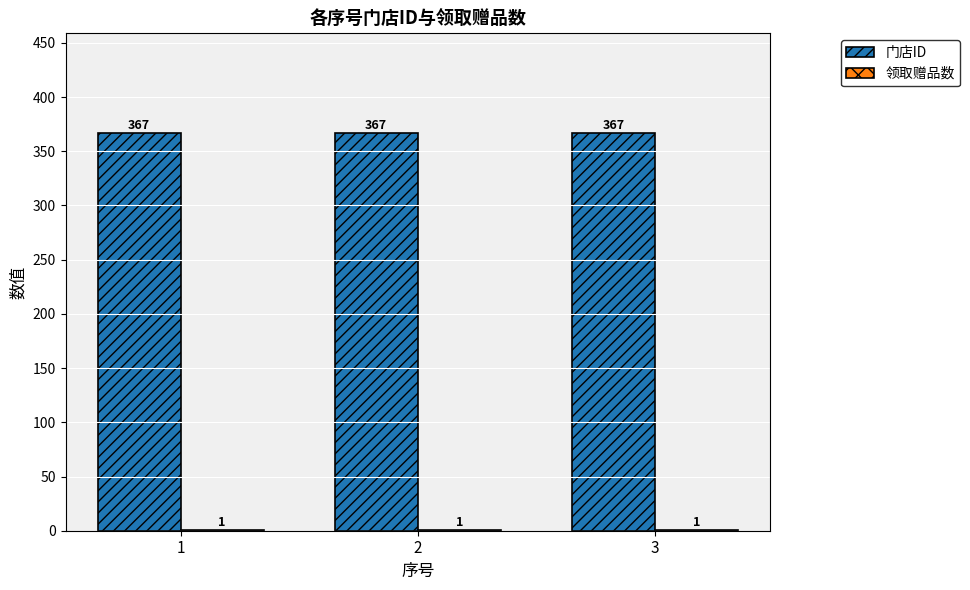

What is the greatest value displayed?

367